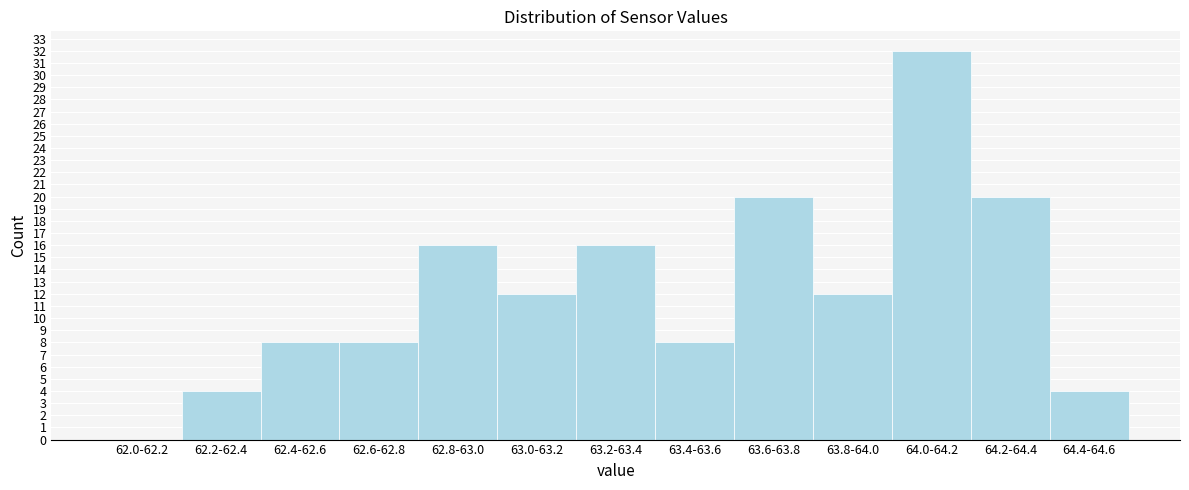

Reading right to left, transcribe all the data shown in this chart.

64.4-64.6=4	64.2-64.4=20	64.0-64.2=32	63.8-64.0=12	63.6-63.8=20	63.4-63.6=8	63.2-63.4=16	63.0-63.2=12	62.8-63.0=16	62.6-62.8=8	62.4-62.6=8	62.2-62.4=4	62.0-62.2=0